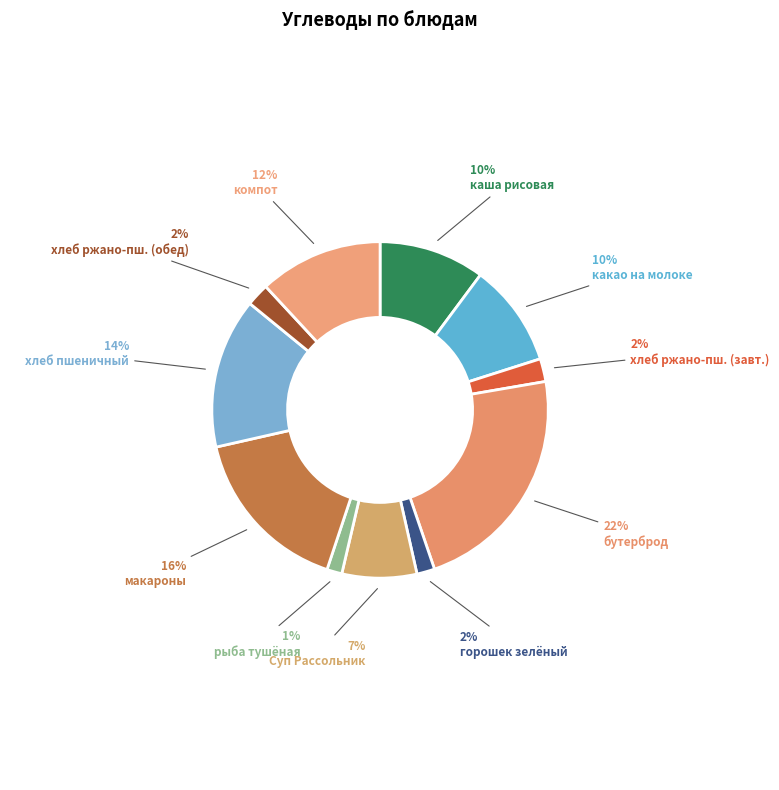

Which slice is the largest?

бутерброд